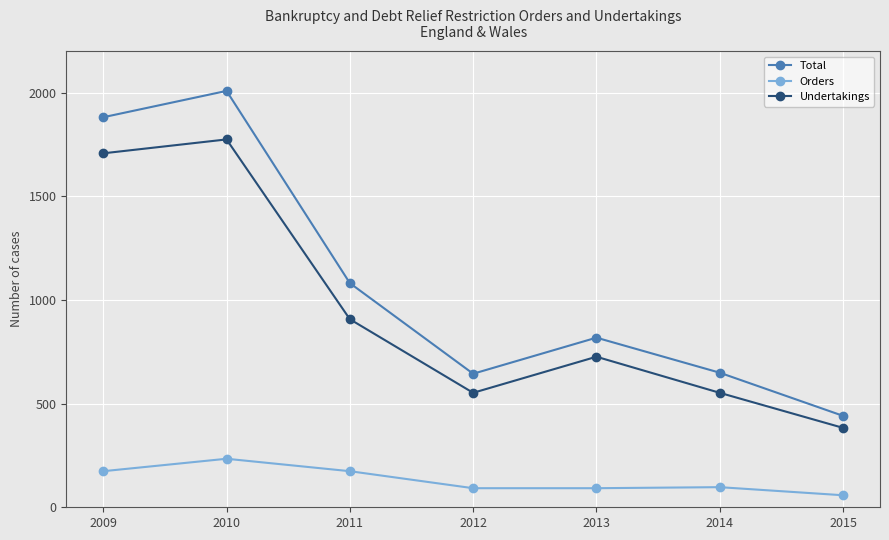

True or false: Orders and Total intersect in this chart.

False